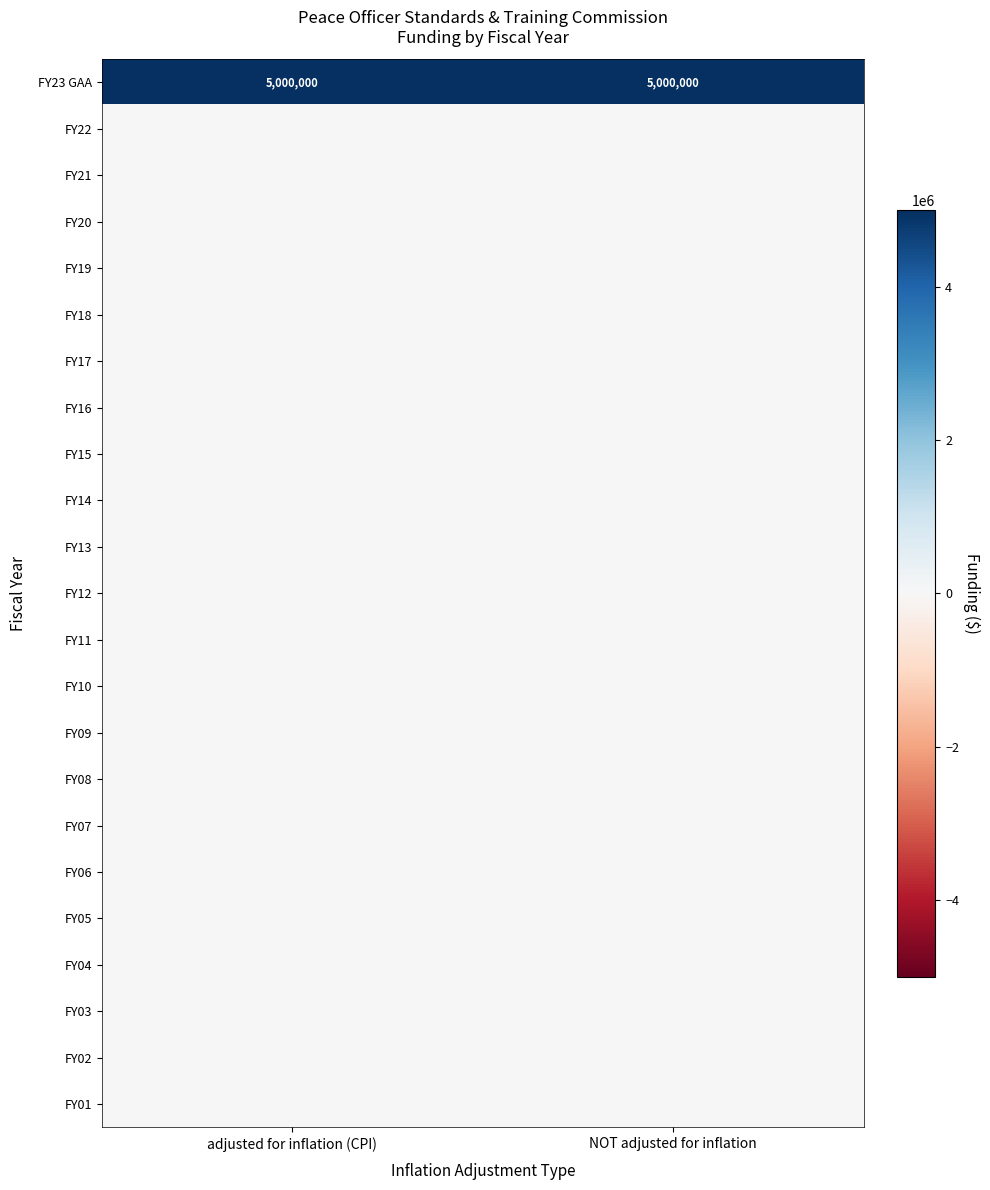

The value of FY23 GAA at adjusted for inflation (CPI) is 5000000. True or false?

True